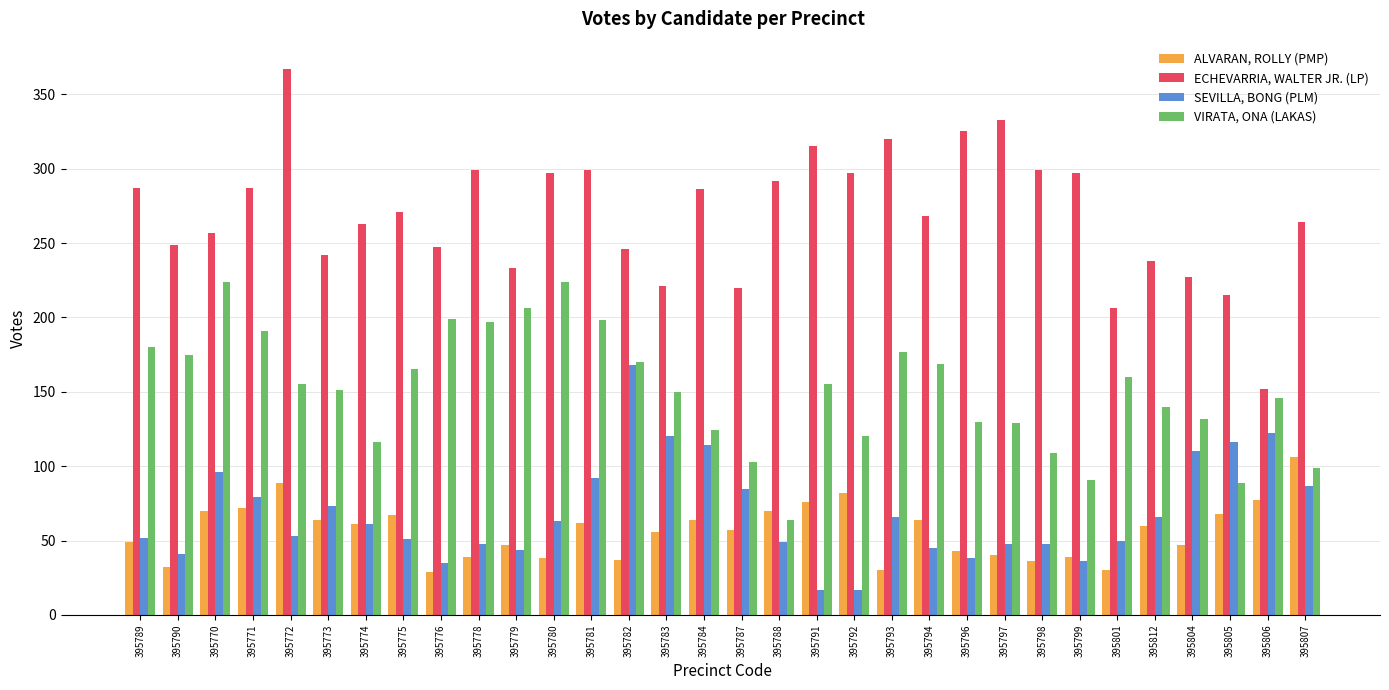

Between 395789 and 395798, which series saw the biggest shift?

VIRATA, ONA (LAKAS)